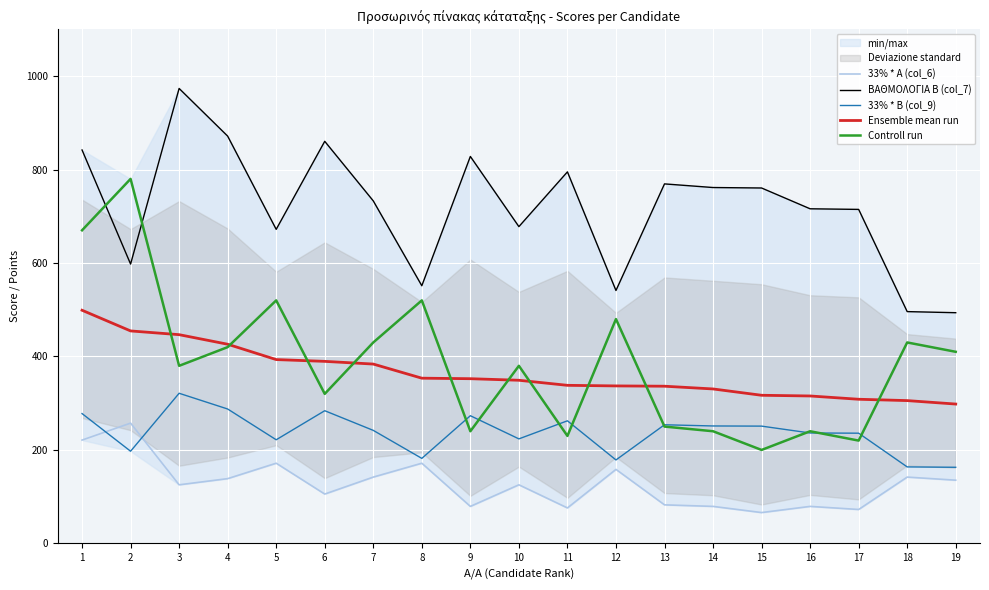

Reading left to right, what are all the values shown in this chart?

33% * A (col_6): 1=221.1	2=257.4	3=125.4	4=138.6	5=171.6	6=105.6	7=141.9	8=171.6	9=79.2	10=125.4	11=75.9	12=158.4	13=82.5	14=79.2	15=66.0	16=79.2	17=72.6	18=141.9	19=135.3
ΒΑΘΜΟΛΟΓΙΑ Β (col_7): 1=841.9	2=597.8	3=973.5	4=871.5	5=672.0	6=860.4	7=732.9	8=551.4	9=828.0	10=677.9	11=795.0	12=541.2	13=769.3	14=761.5	15=760.5	16=716.0	17=714.7	18=496.0	19=493.6
33% * B (col_9): 1=277.8	2=197.3	3=321.3	4=287.6	5=221.8	6=283.9	7=241.9	8=181.9	9=273.2	10=223.7	11=262.4	12=178.6	13=253.9	14=251.3	15=251.0	16=236.3	17=235.8	18=163.7	19=162.9
Ensemble mean run: 1=498.9	2=454.7	3=446.7	4=426.2	5=393.4	6=389.5	7=383.8	8=353.6	9=352.4	10=349.1	11=338.2	12=337.0	13=336.4	14=330.5	15=317.0	16=315.5	17=308.4	18=305.6	19=298.2
Controll run: 1=670.0	2=780.0	3=380.0	4=420.0	5=520.0	6=320.0	7=430.0	8=520.0	9=240.0	10=380.0	11=230.0	12=480.0	13=250.0	14=240.0	15=200.0	16=240.0	17=220.0	18=430.0	19=410.0